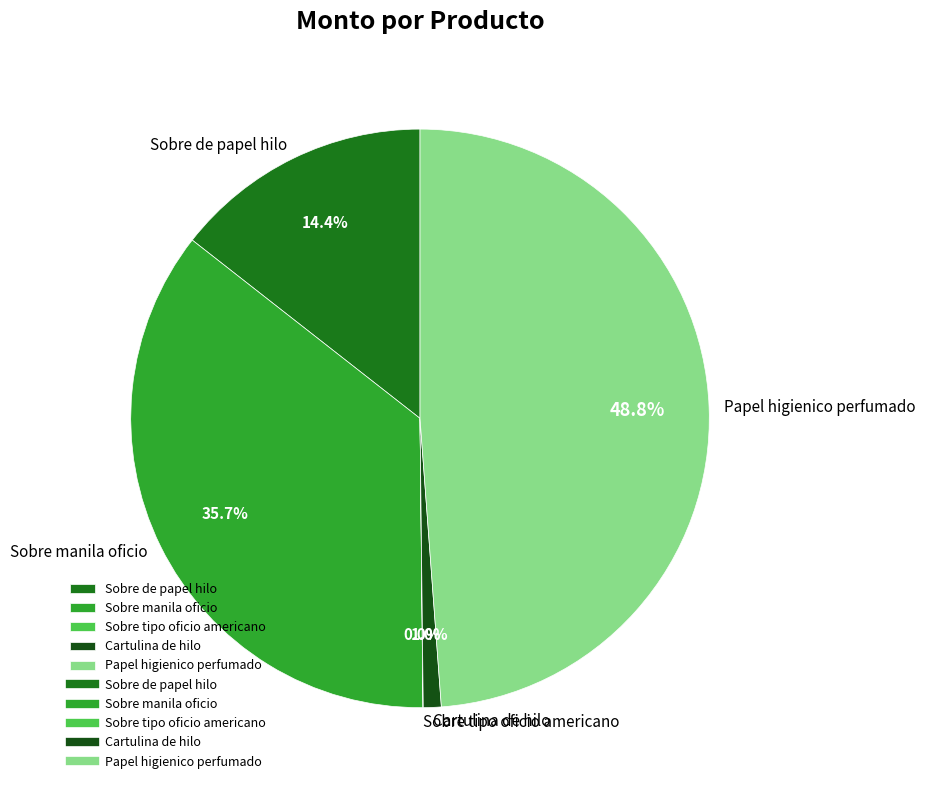

How much of the chart is everything except Papel higienico perfumado?

51.2%